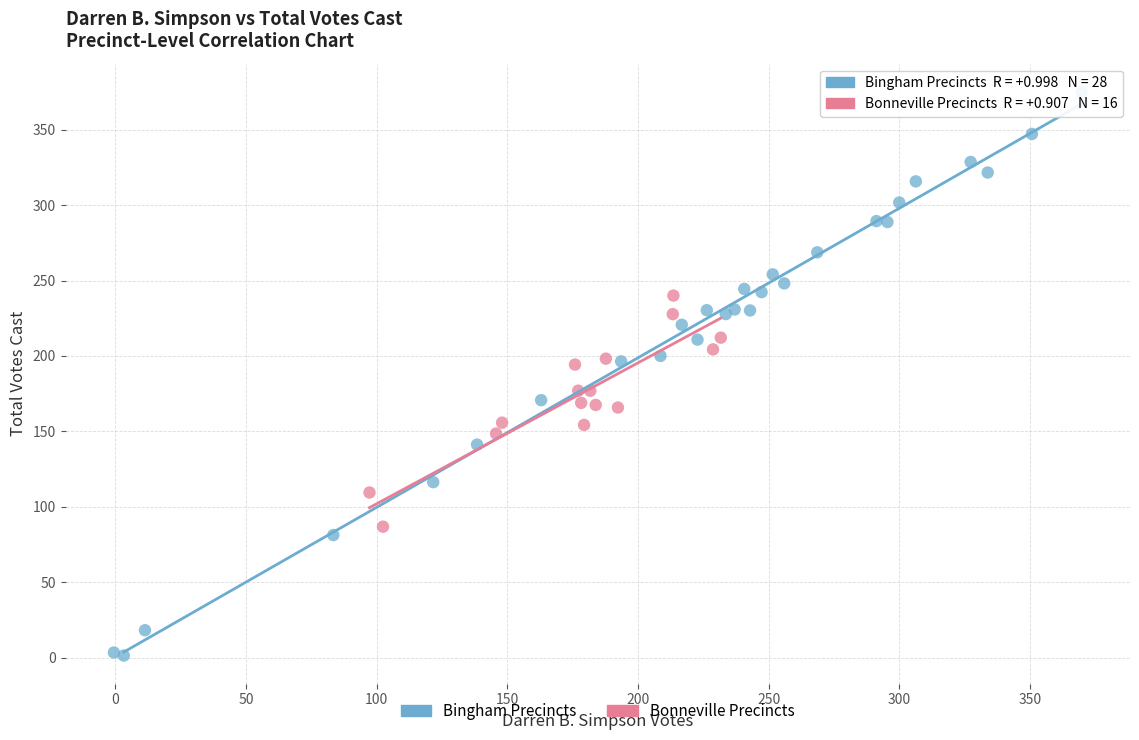

Which series contains the highest Y value?

Bingham Precincts